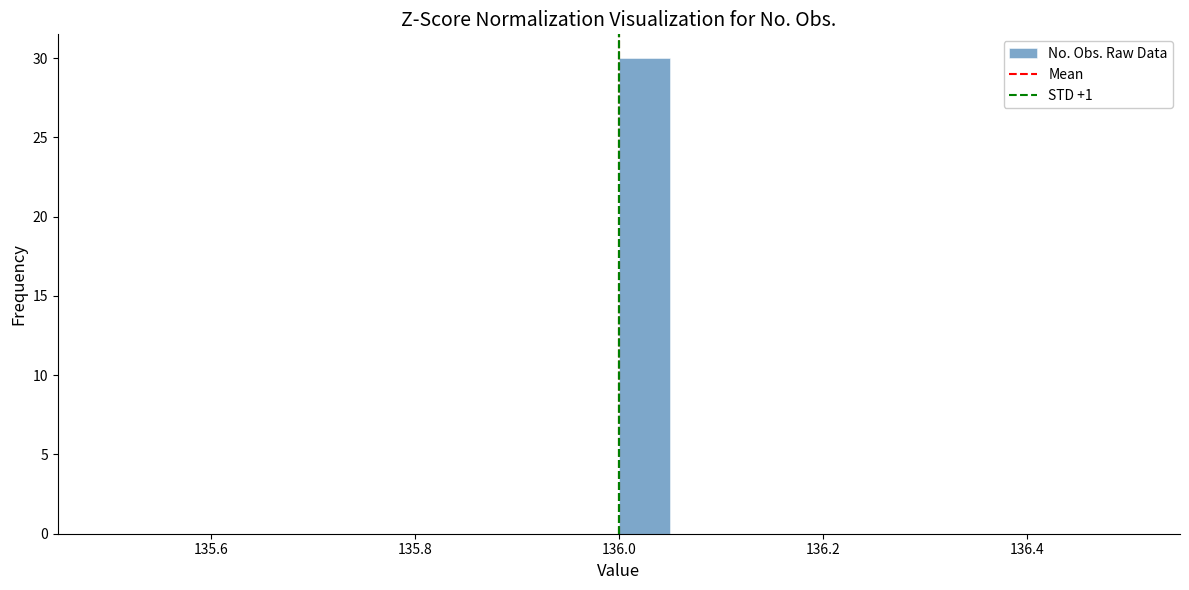

Read against the x-axis, roughly where is the centre of the tallest bar?

136.02